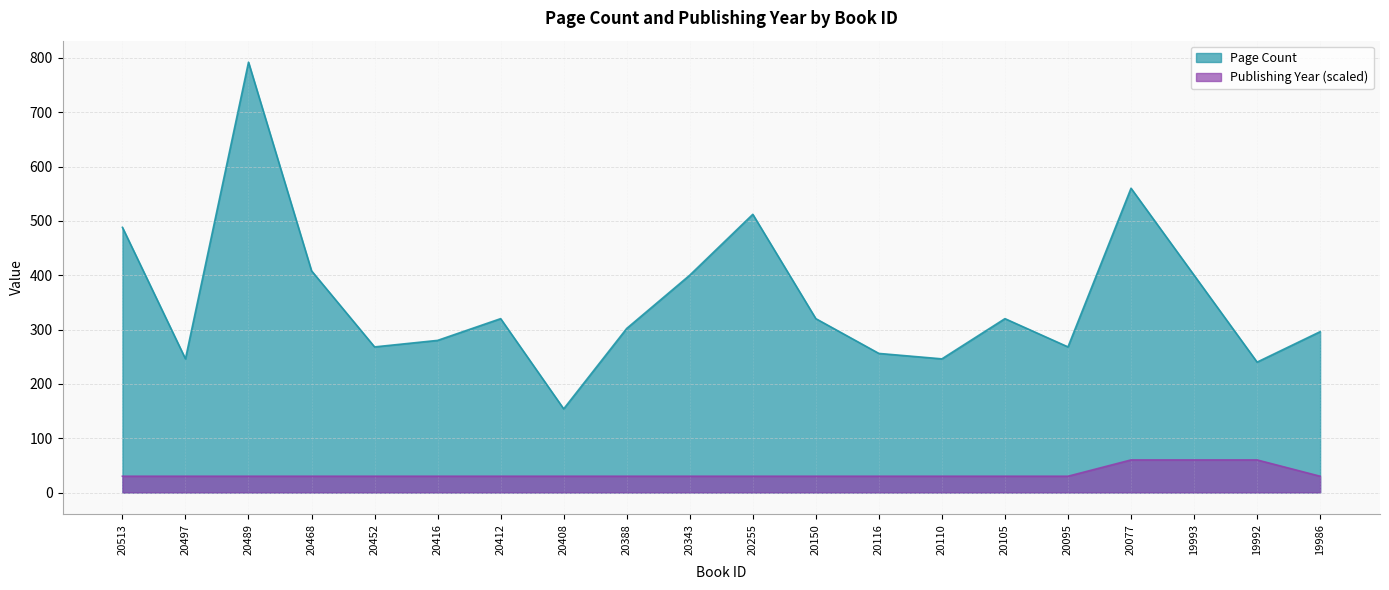

How many lines are shown in the chart?

2